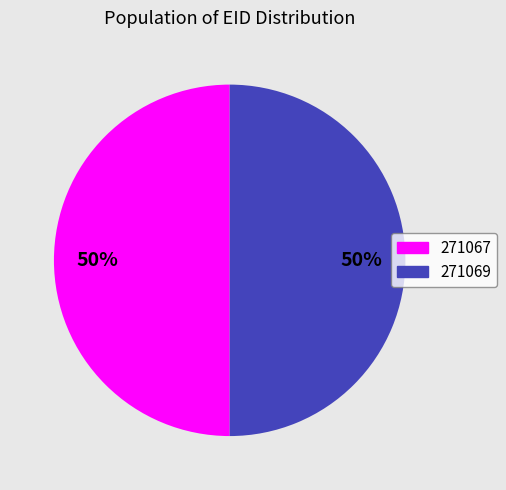

Do 271067 and 271069 together represent more than half of the pie?

Yes